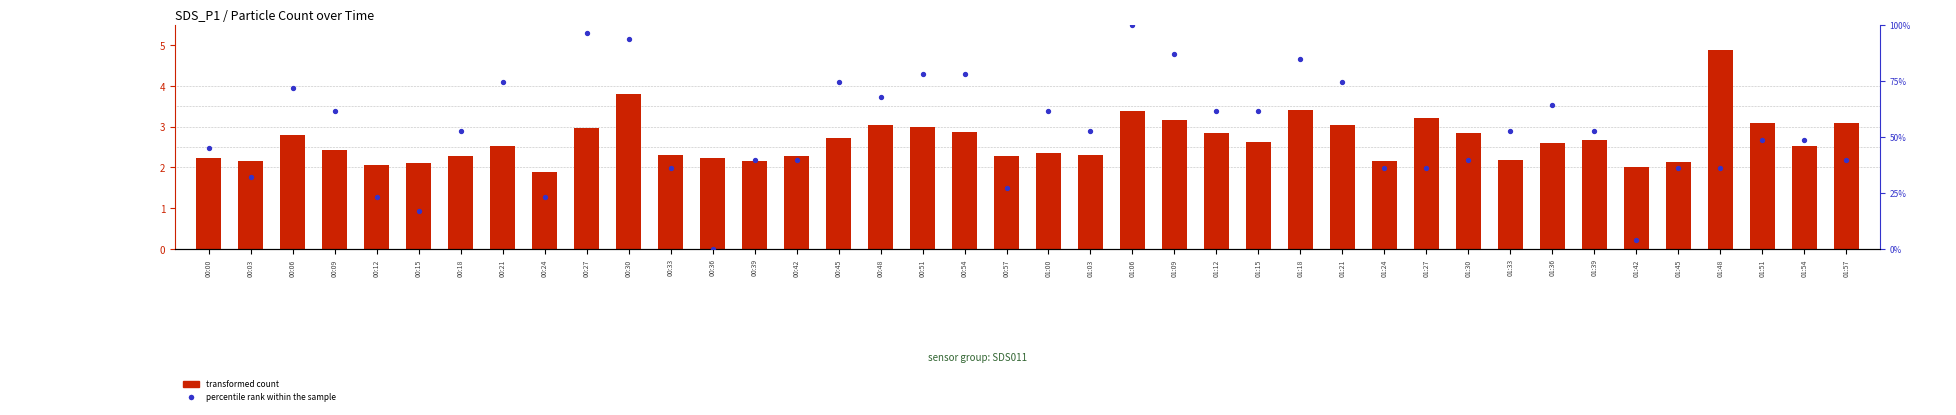

What are all the series names shown in the legend?

transformed count, percentile rank within the sample